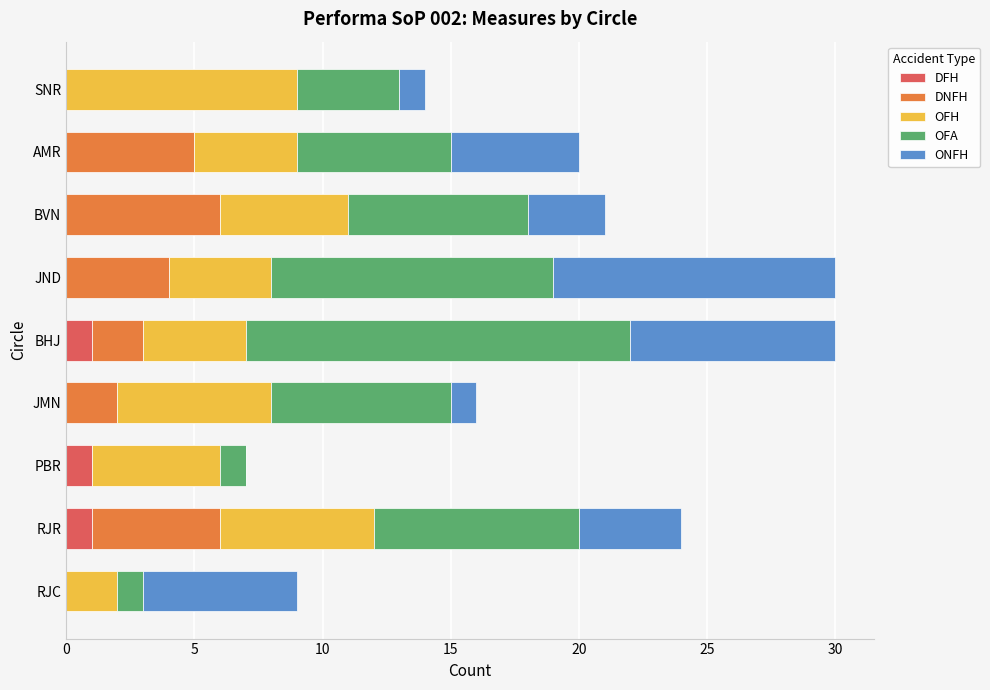

True or false: DFH has a value of 0 at AMR.

True